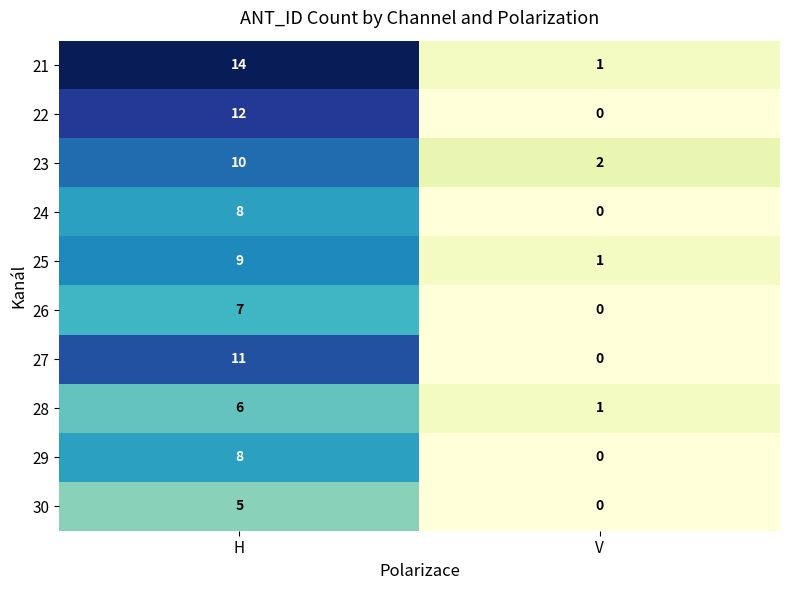

What is the total value across all series at V?

5